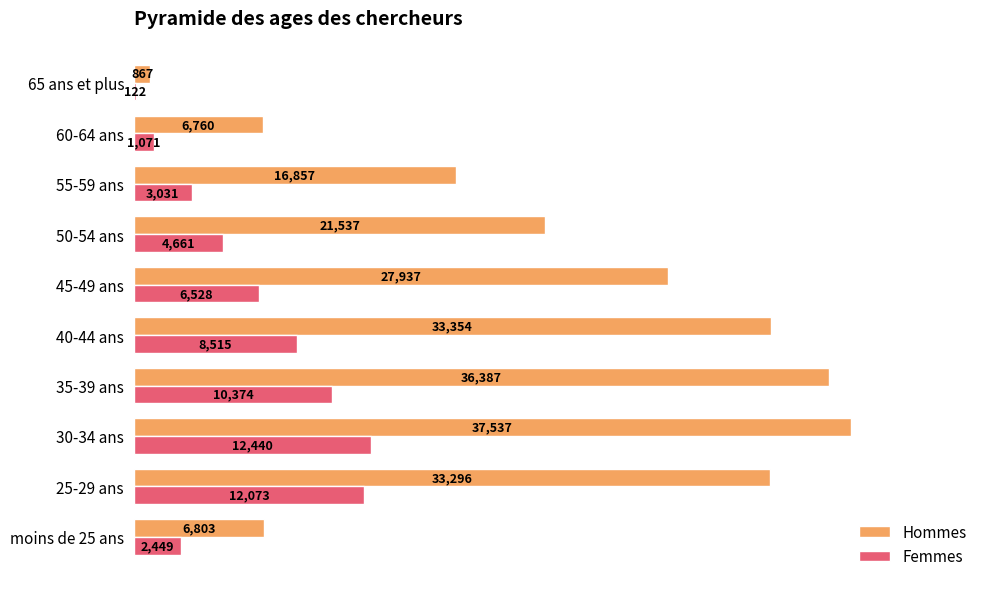

At which category is the sum across all series the highest?

30-34 ans